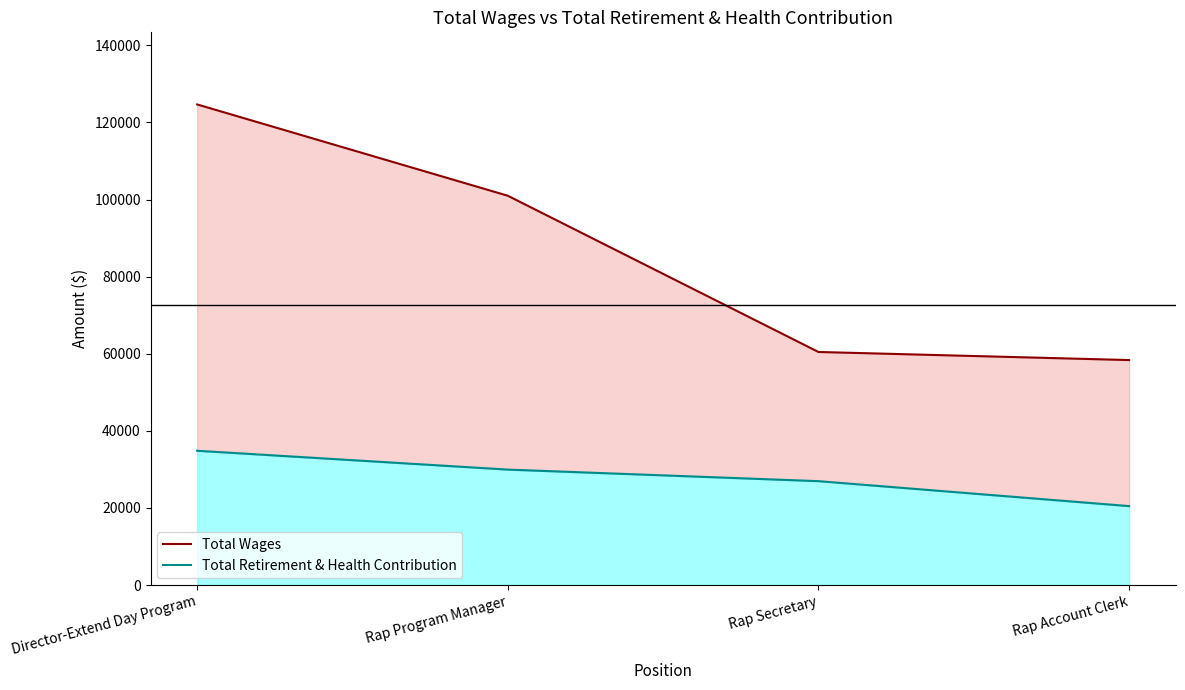

List the series in order of their peak value, highest first.

Total Wages, Total Retirement & Health Contribution